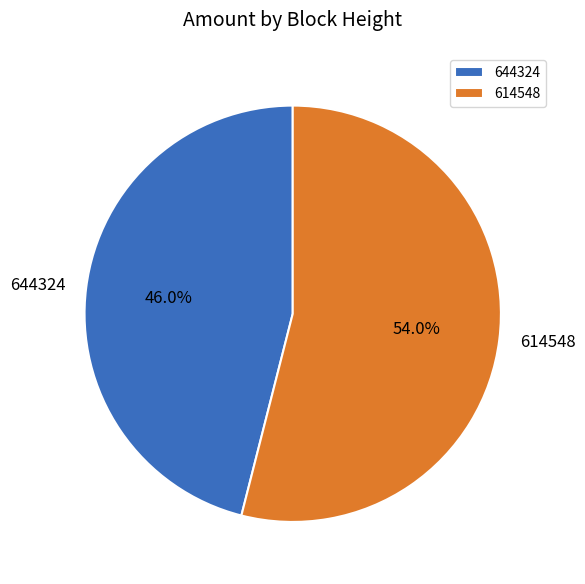

Which category has the smallest portion of the pie?

644324